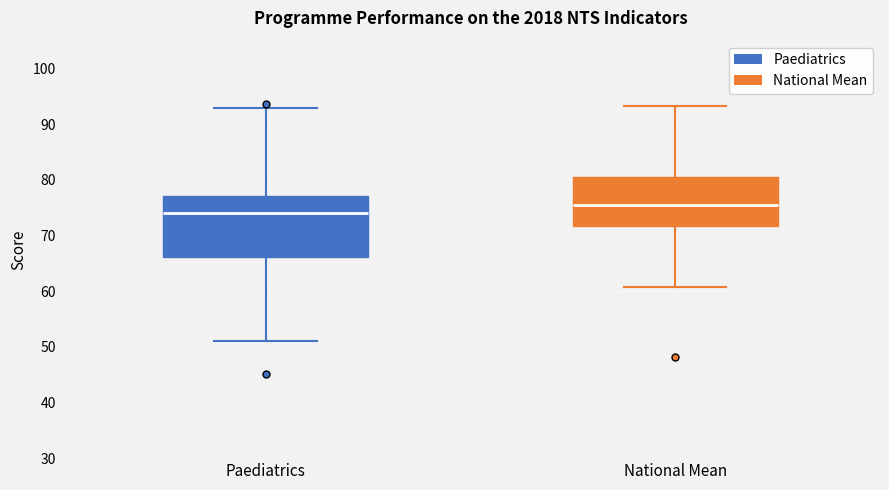

Comparing the boxes themselves (not the whiskers), which one is the tallest?

Paediatrics